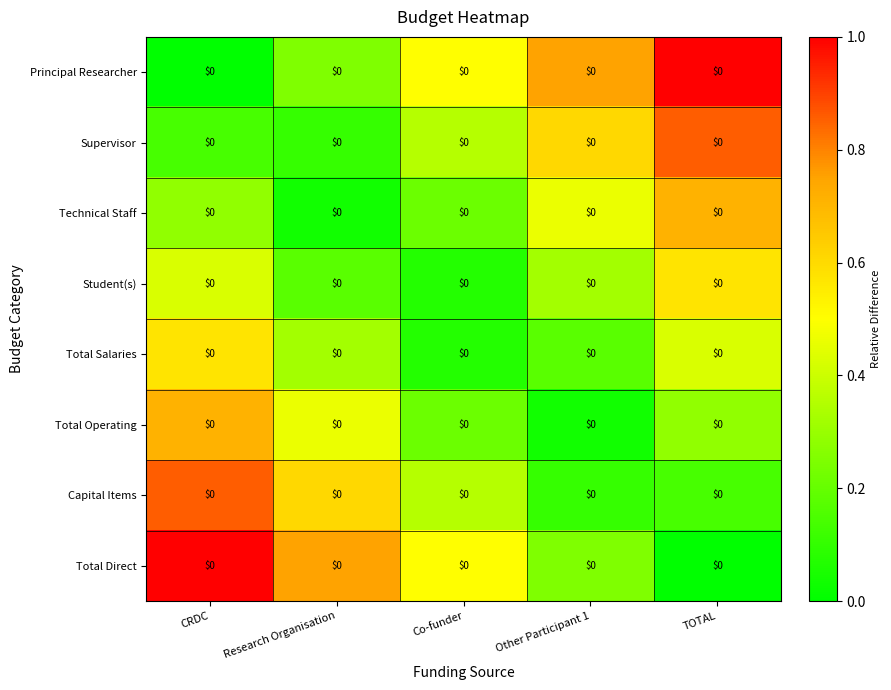

The value of Technical Staff at Co-funder is 0.2. True or false?

True